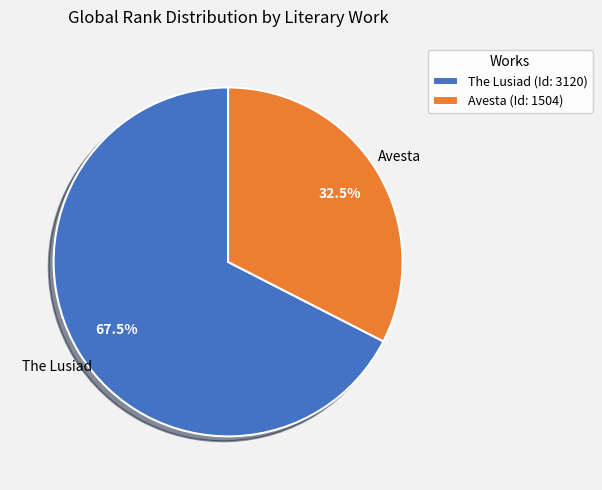

Which category has the smallest portion of the pie?

Avesta